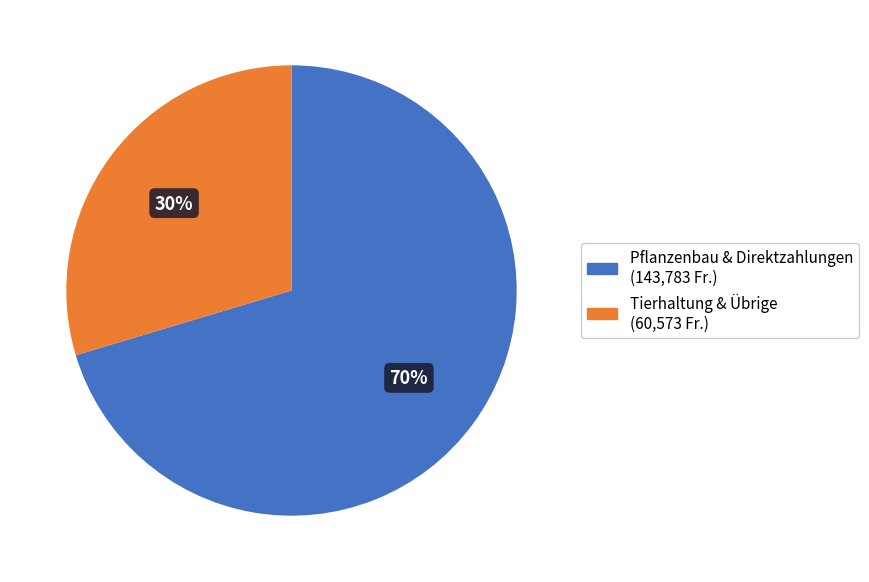

To the nearest percent, what is the average slice percentage?

50%